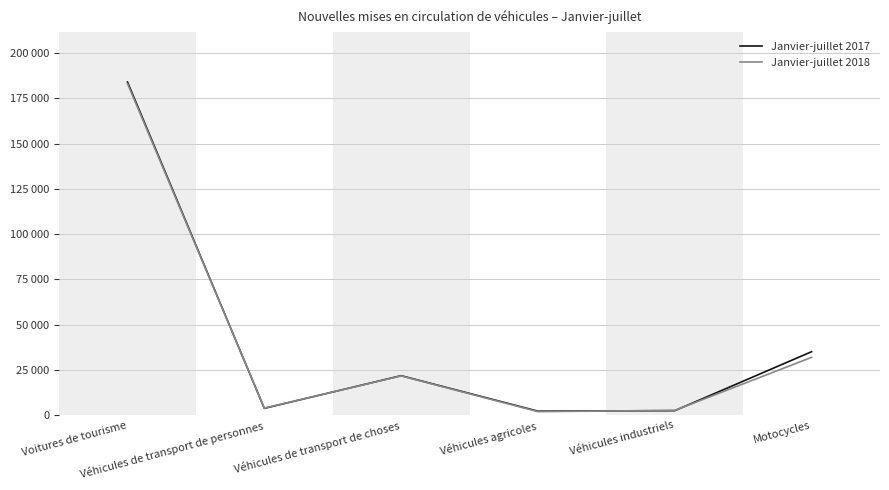

What are all the series names shown in the legend?

Janvier-juillet 2017, Janvier-juillet 2018